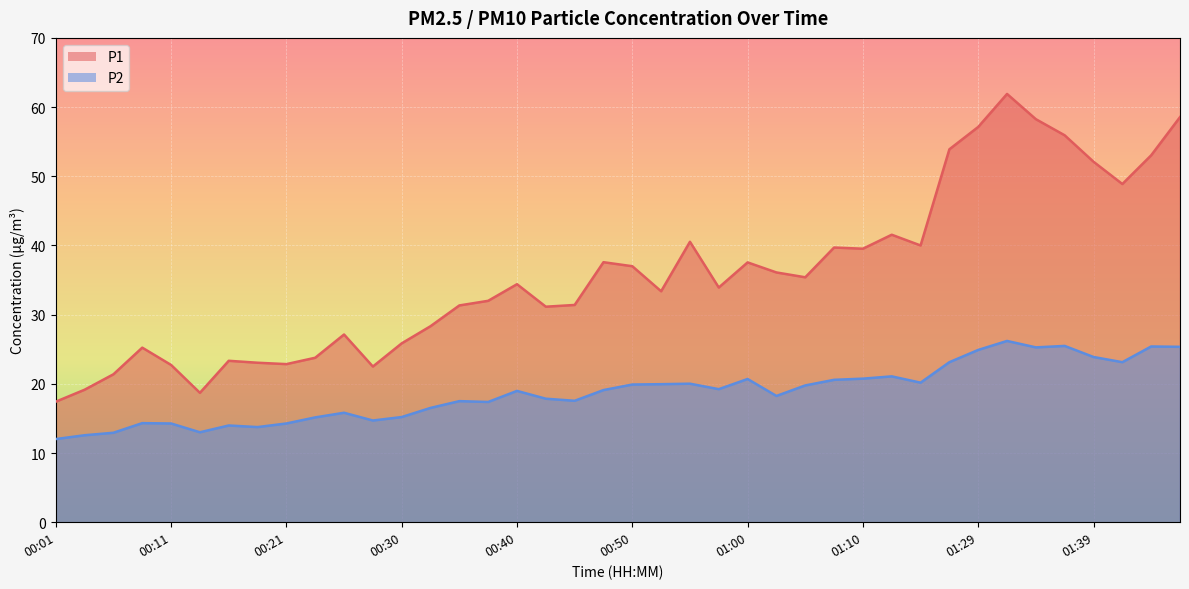

How many data points in P2 are above 19?

20